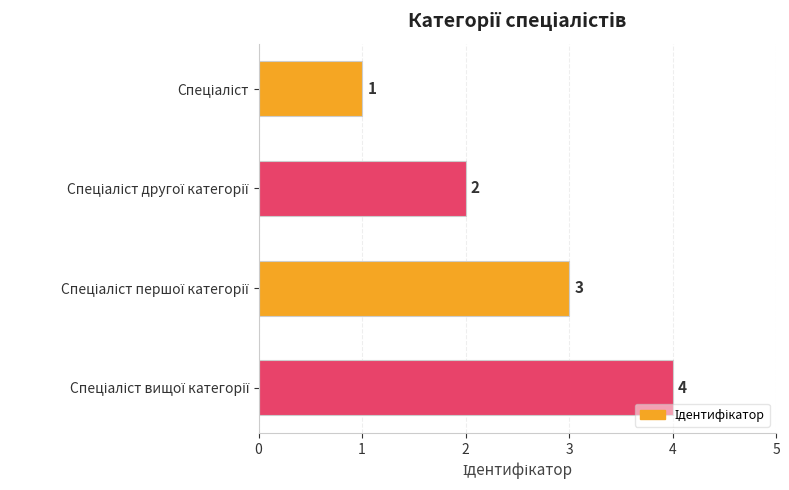

Count the values in the range 2 to 4.

3